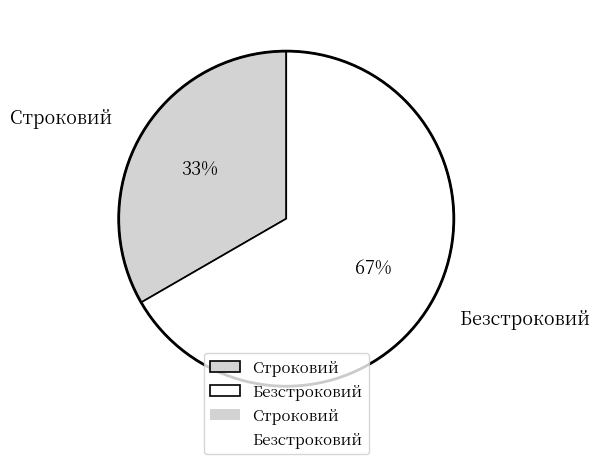

True or false: Безстроковий accounts for 67% of the total.

True